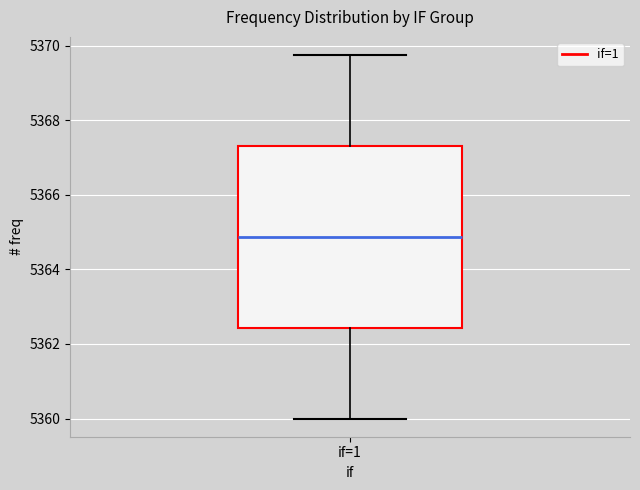

Where does the lower whisker of the box for if=1 end on the y-axis? The values are not printed on the chart, so give them approximately, as read against the axis.

5360.0